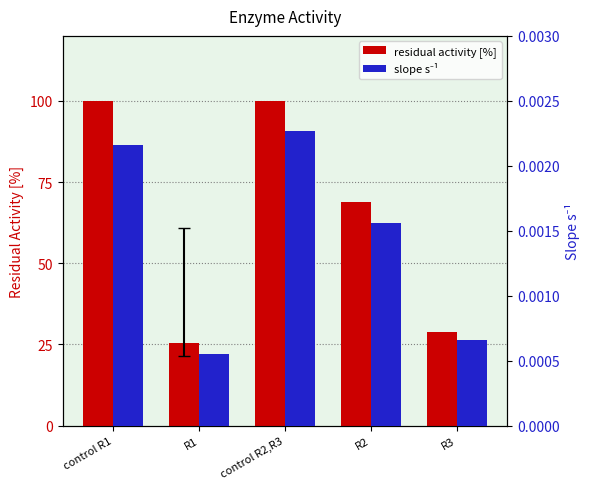

What is the label of the 1st bar from the right?

R3